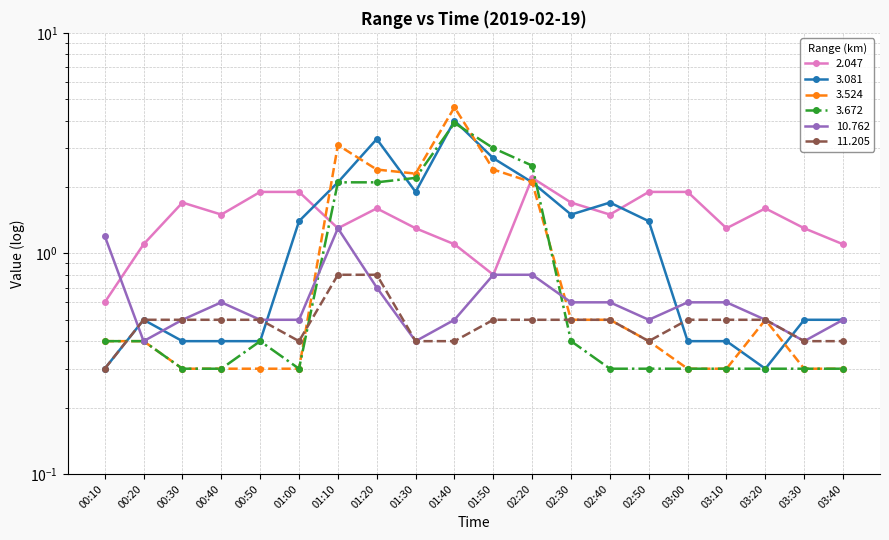

How many series are shown in this chart?

6